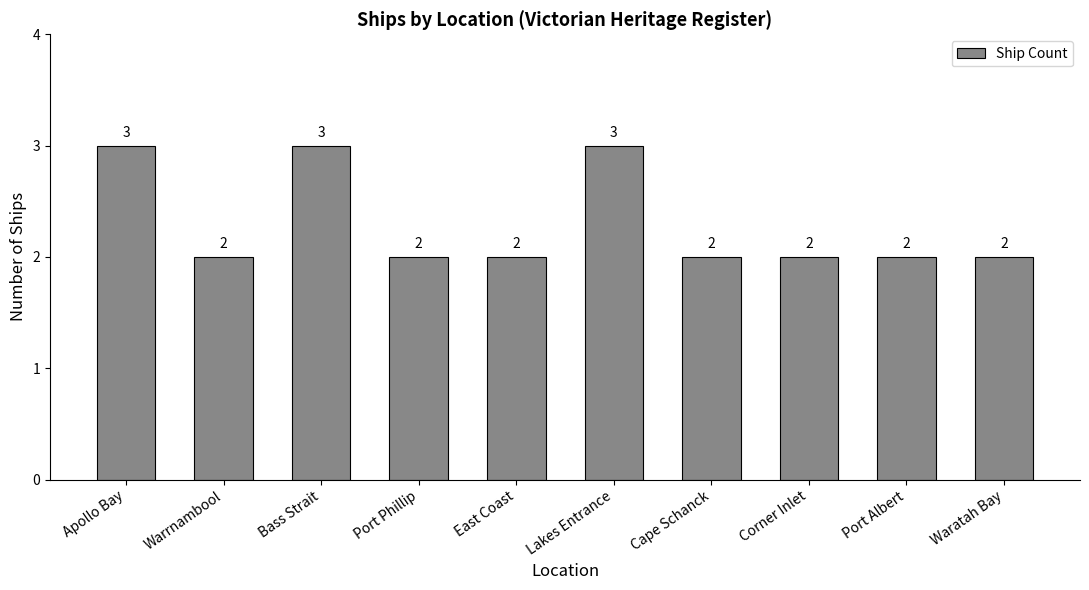

What position from the left is Lakes Entrance?

6